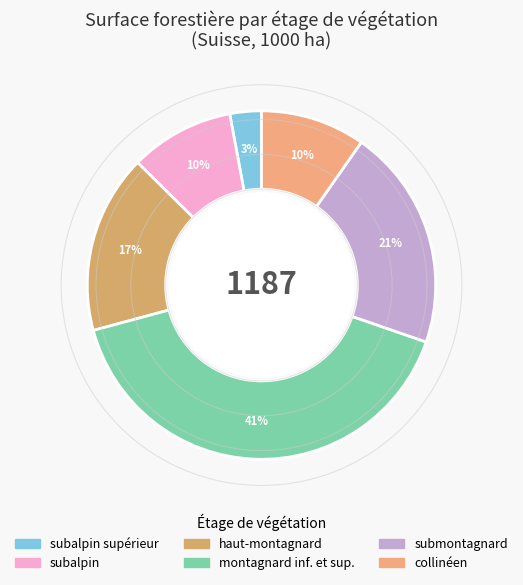

Does any single category account for the majority?

No